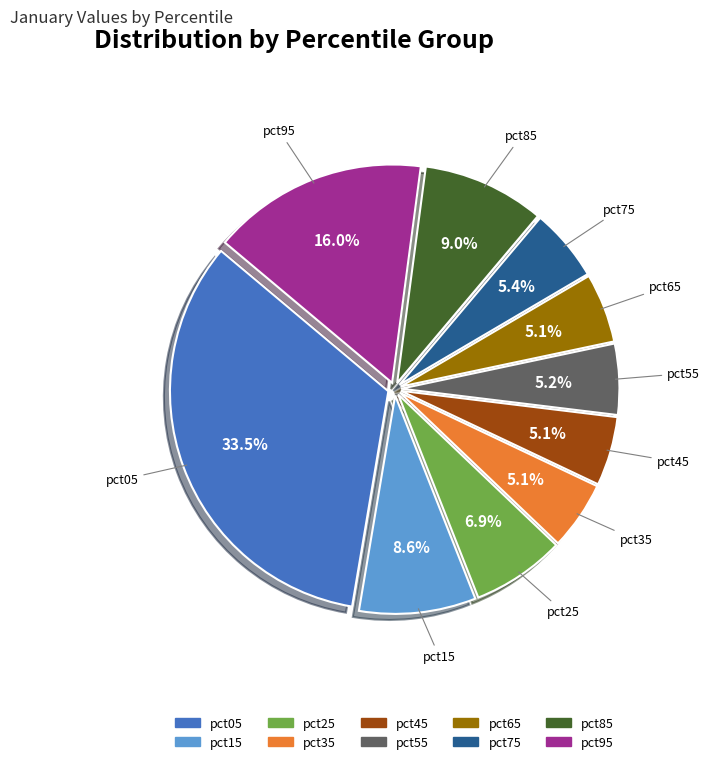

How much of the chart is everything except pct45?

94.9%